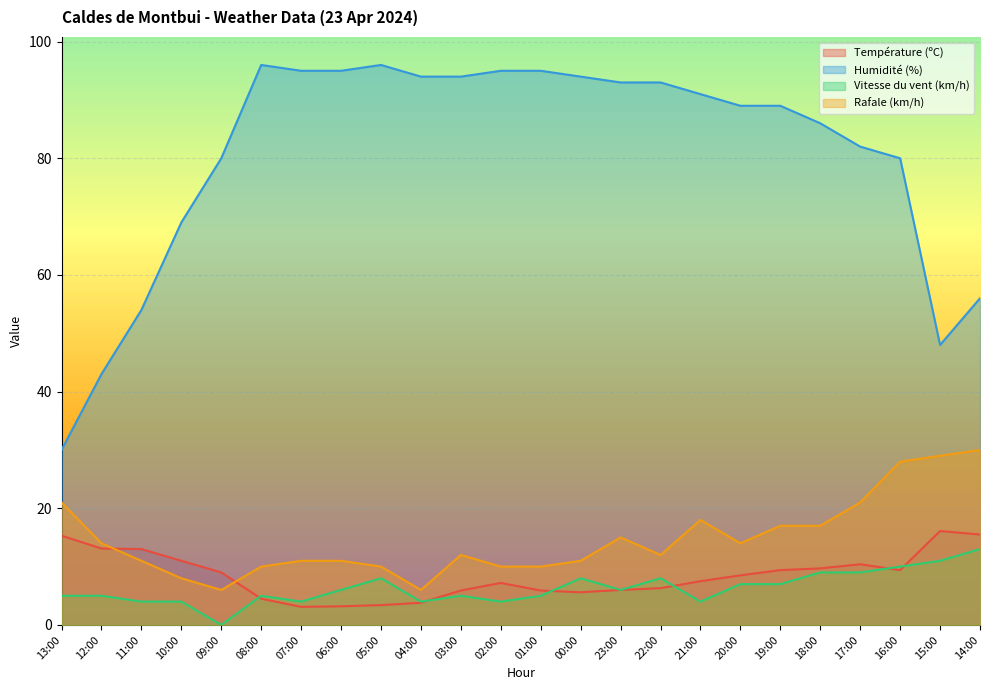

Which series changed the most between 22:00 and 18:00?

Humidité (%)